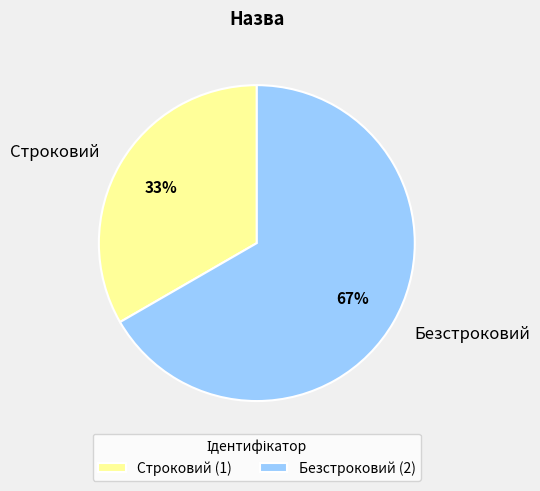

To the nearest percent, what is the average slice percentage?

50%